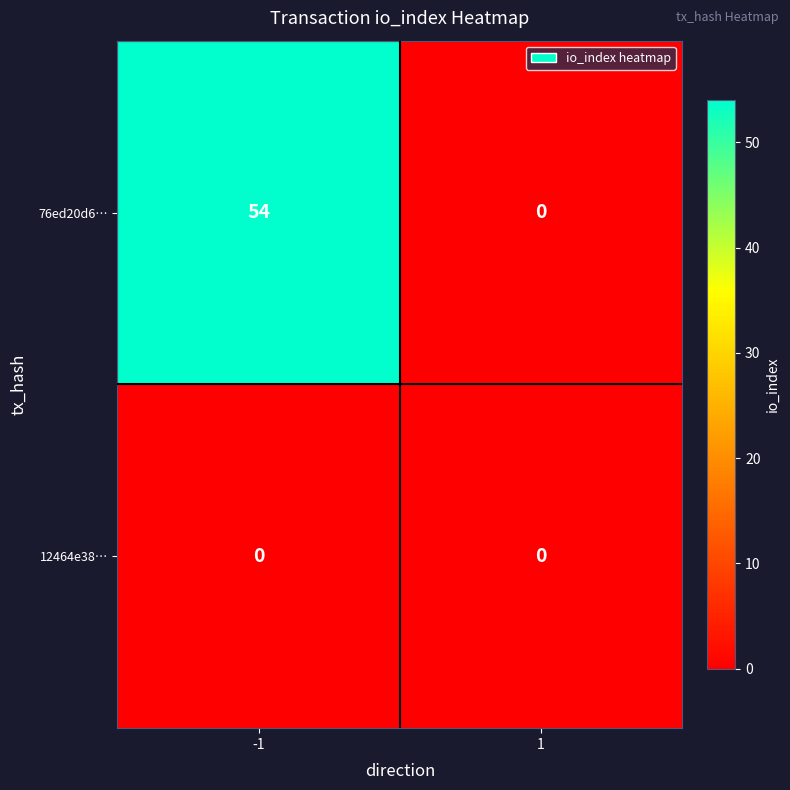

Rank the series by their maximum value, from lowest to highest.

12464e38…, 76ed20d6…